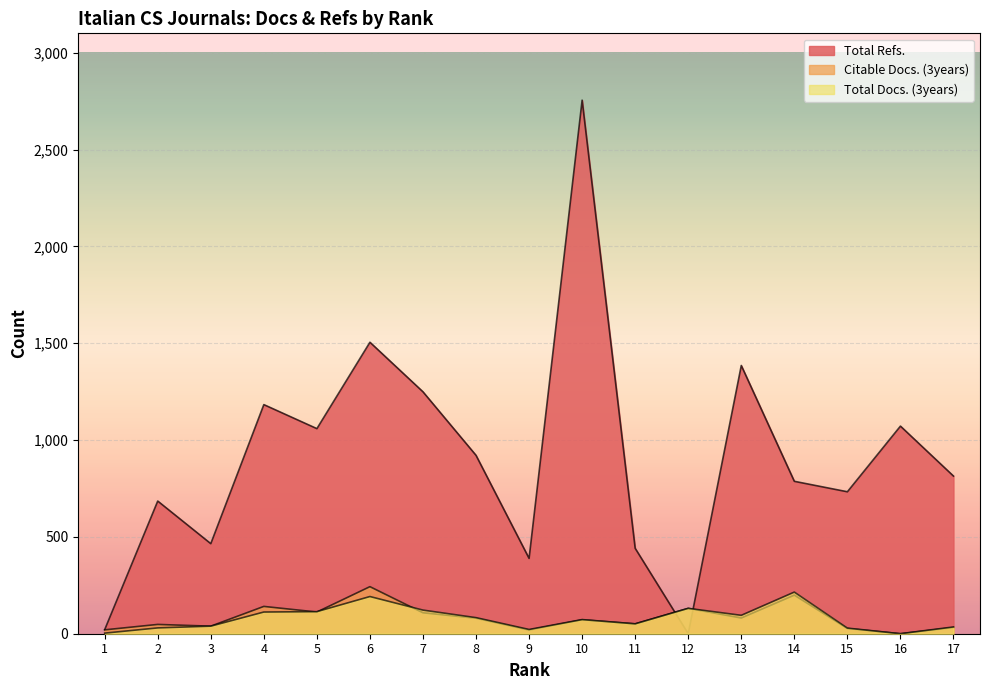

How many positive values does the Citable Docs. (3years) series have?

16